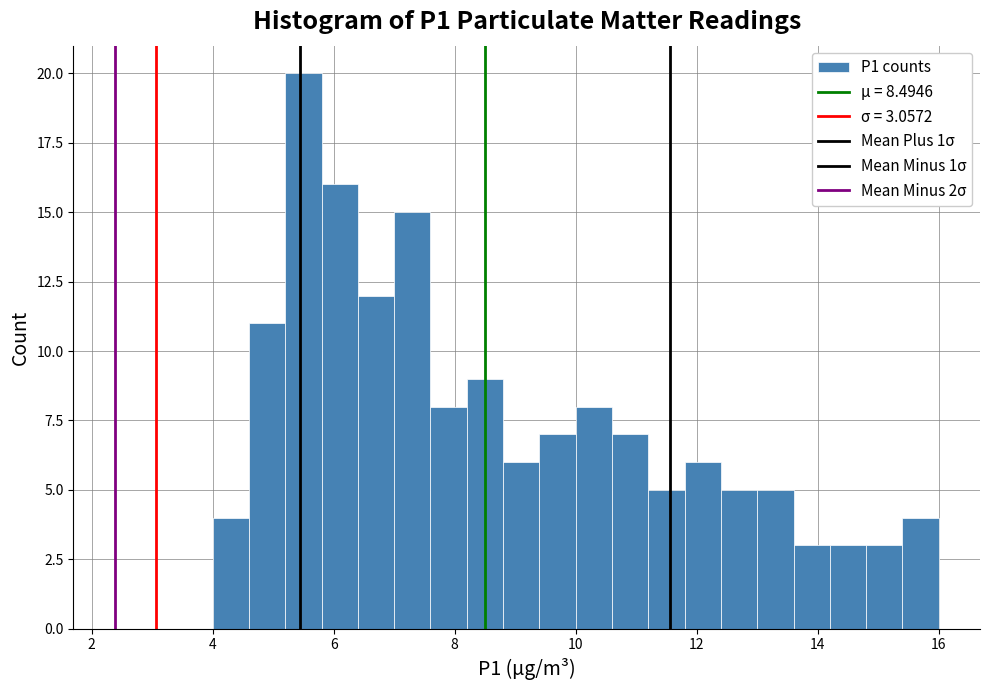

Read against the x-axis, roughly where is the centre of the tallest bar?

5.6